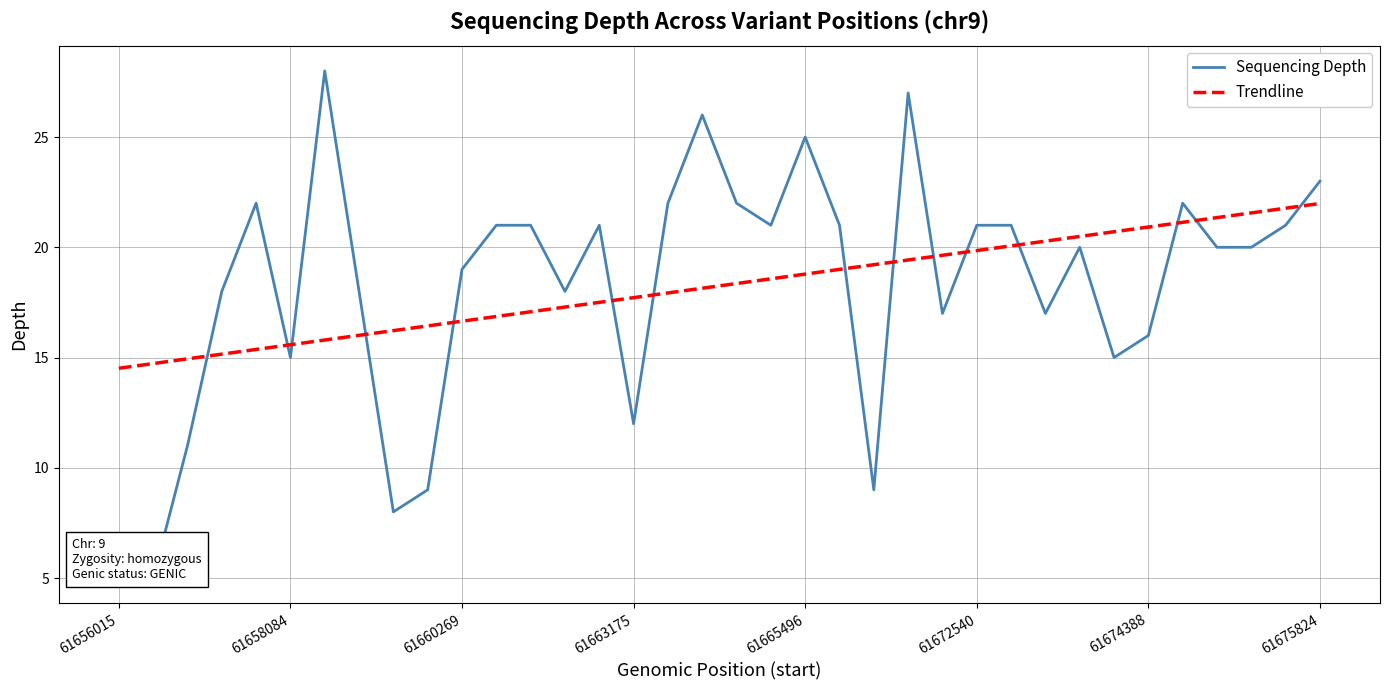

What is the maximum value for Trendline?

22.0